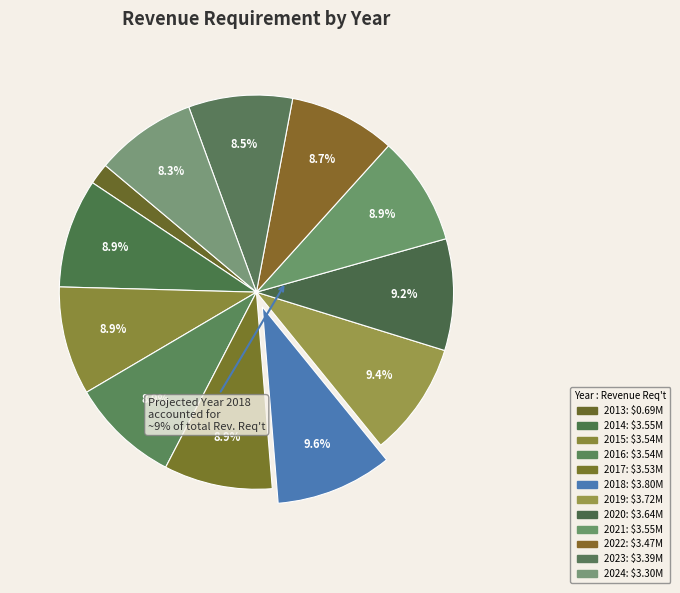

How many segments does this pie chart have?

12